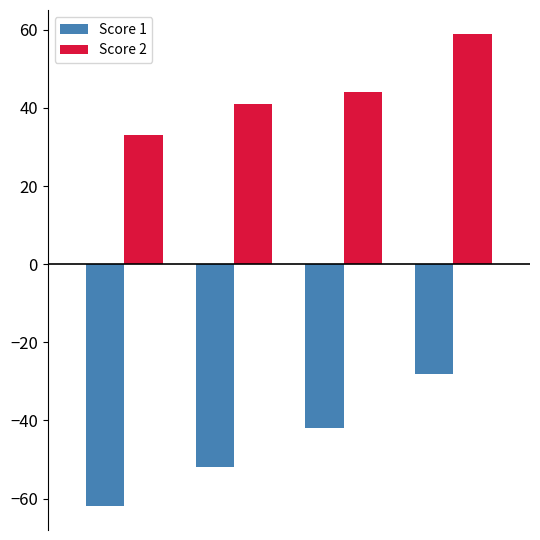

How many values in the Score 2 series are below 44?

2